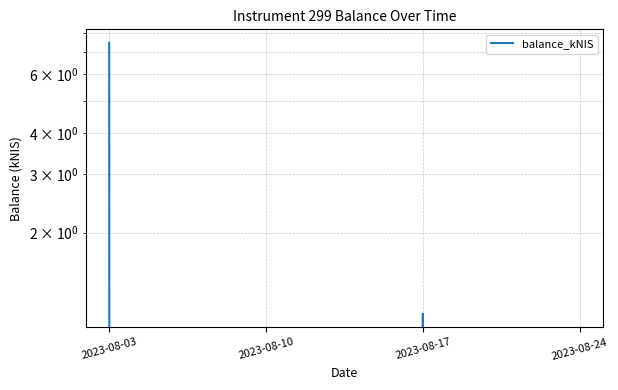

Reading right to left, what are all the values shown in this chart?

0.0	1.1	0.0	7.5